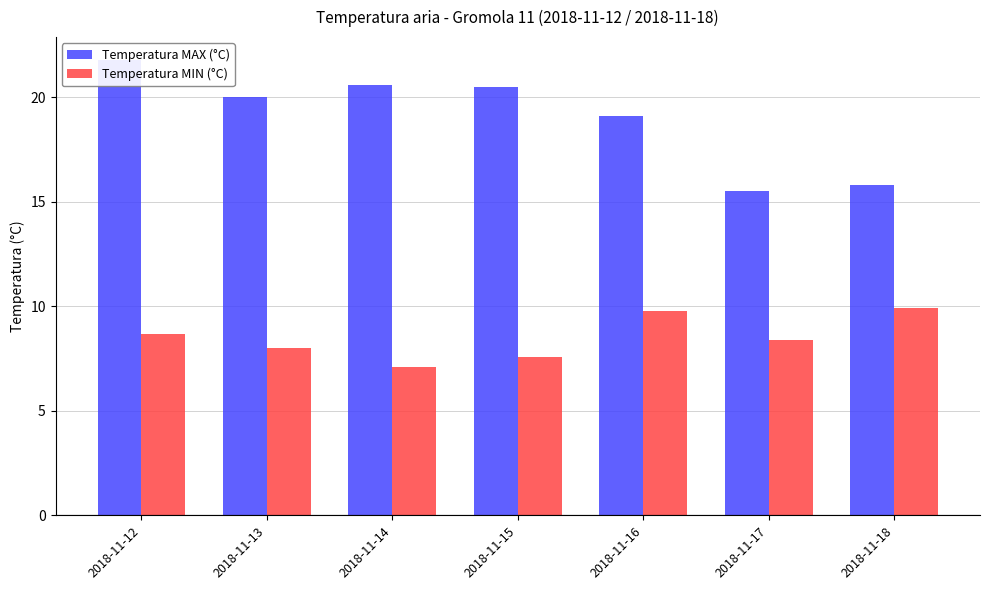

What is the difference between the maximum and minimum values in the Temperatura MAX (°C) series?

6.3